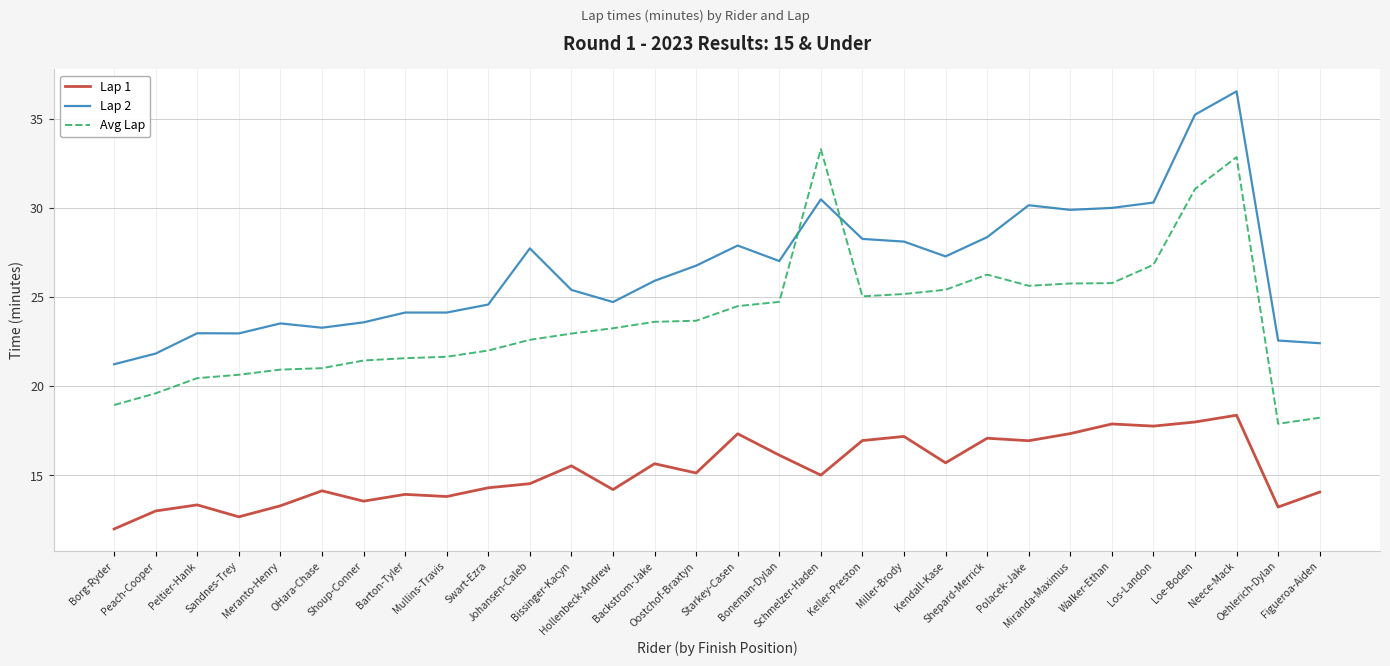

True or false: Lap 2 and Avg Lap intersect in this chart.

True